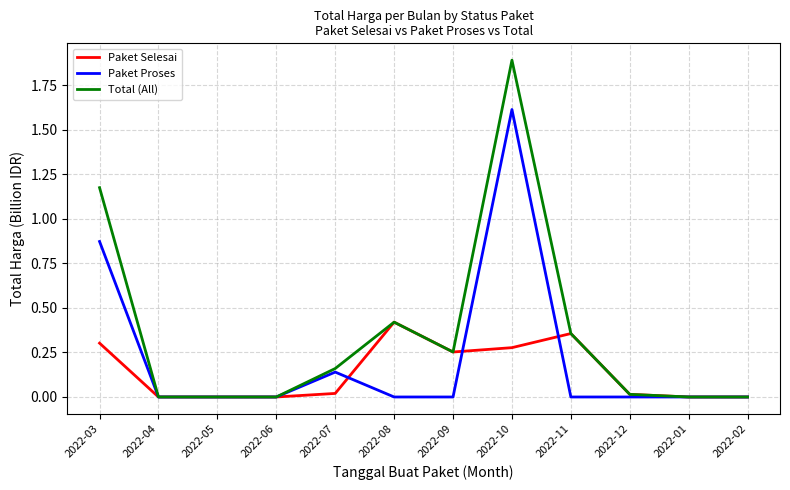

Which series has the widest spread of values?

Total (All)